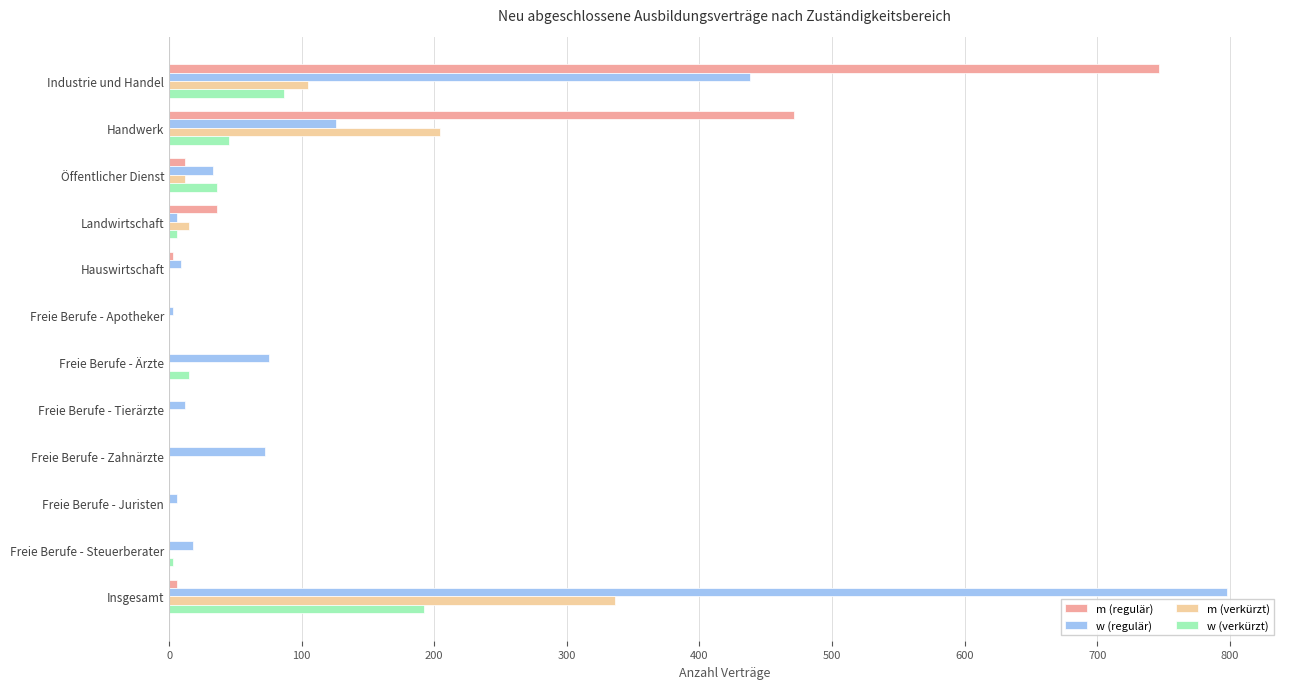

At which label is w (verkürzt) closest to 96?

Industrie und Handel